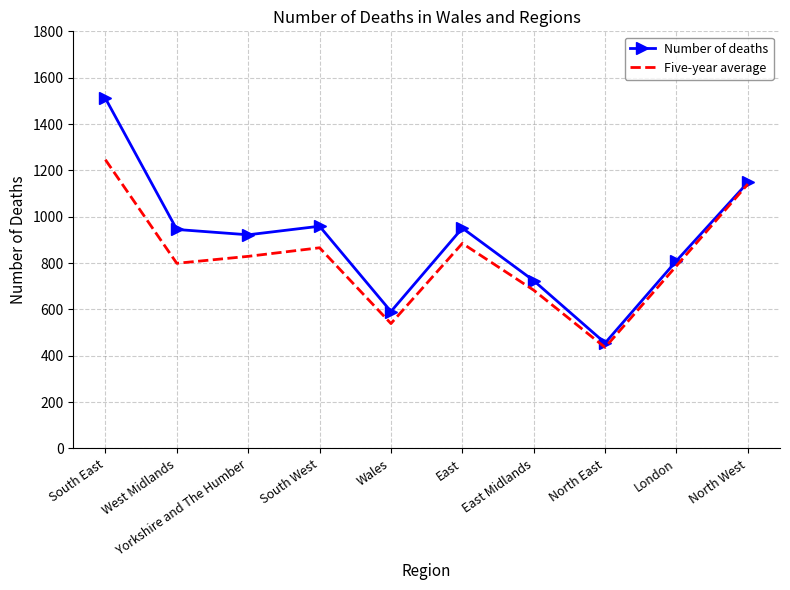

True or false: Number of deaths has a value of 1148 at North West.

True